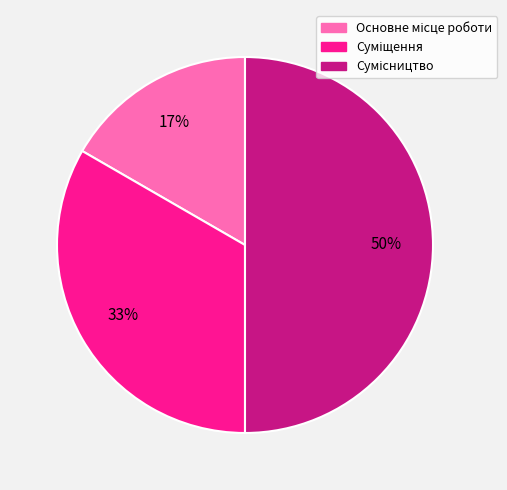

To the nearest percent, what is the difference between the largest and smallest slice percentages?

33%